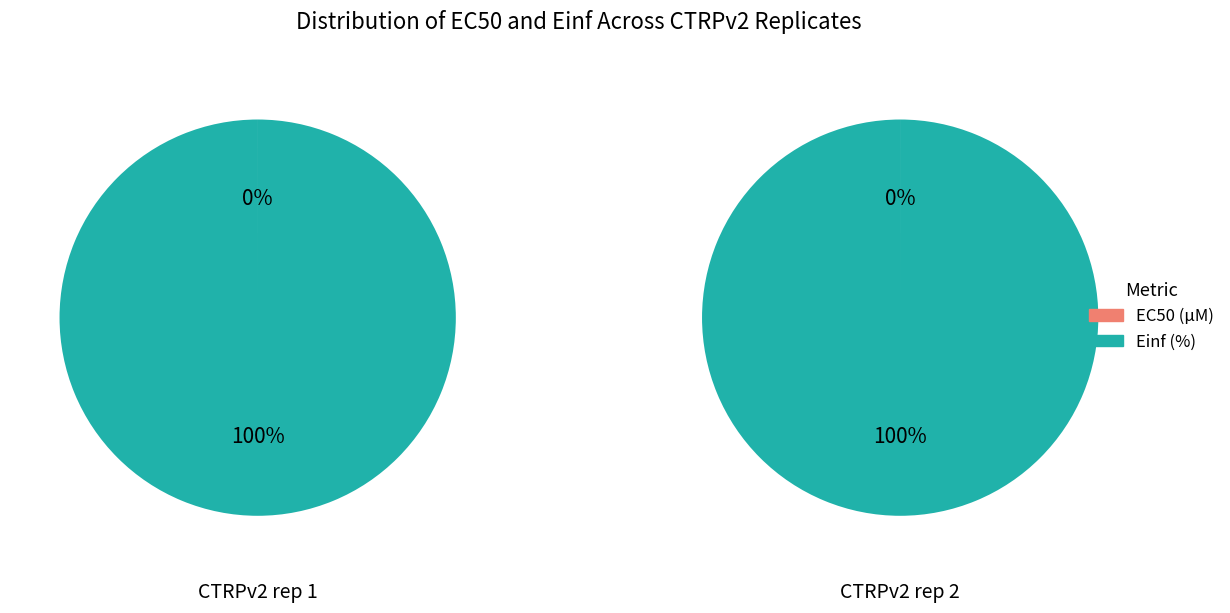

Which series has the widest spread of values?

EC50 (µM)